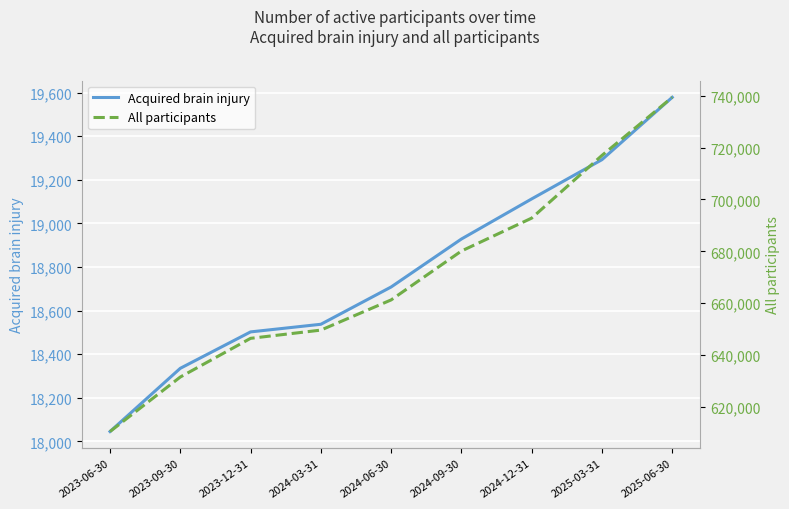

What are all the series names shown in the legend?

Acquired brain injury, All participants